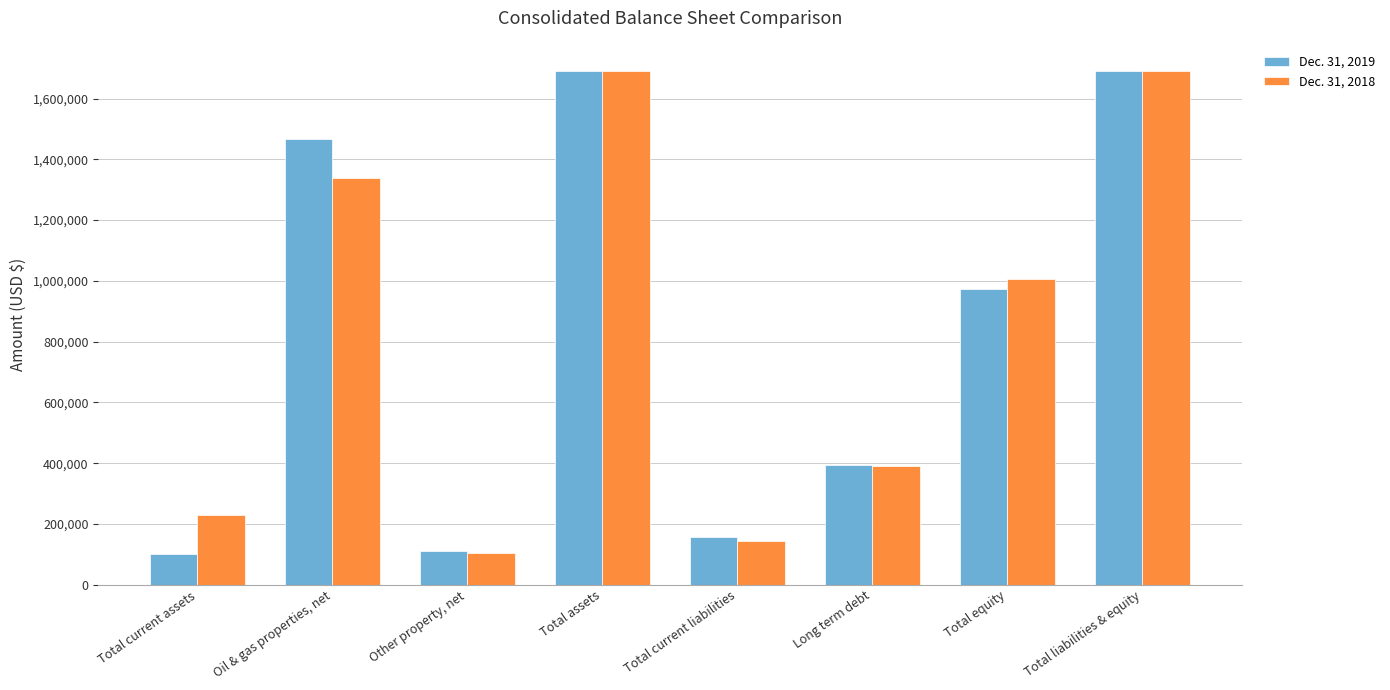

What is the greatest value displayed?

1692263